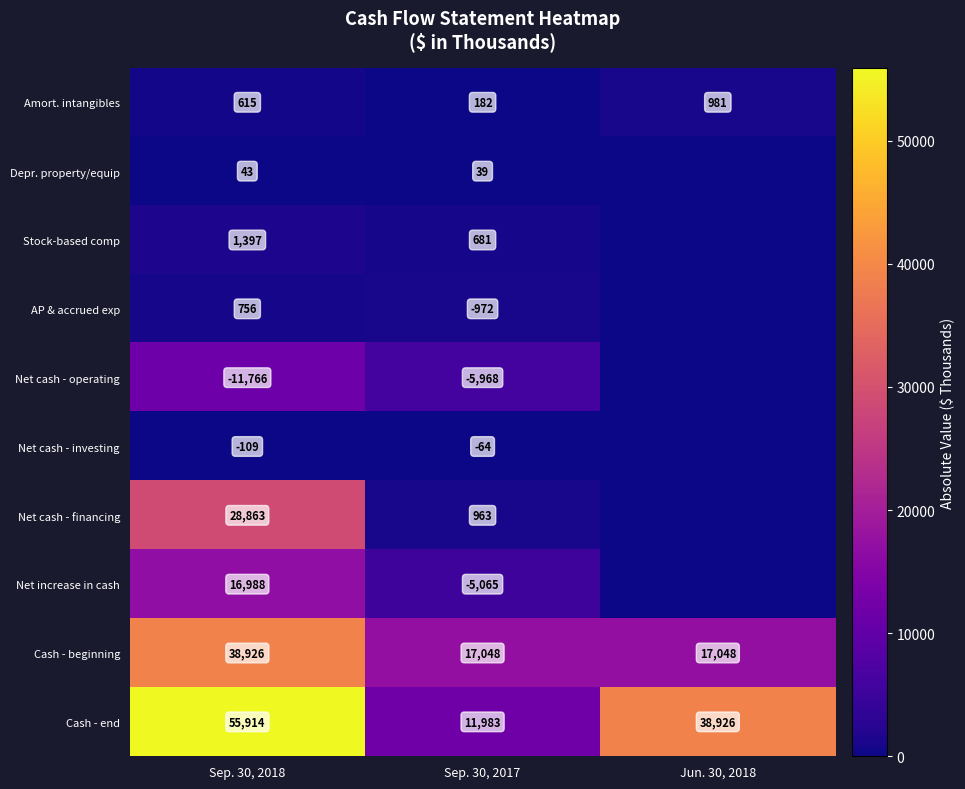

Is it true that Net cash - financing equals 28863 at Sep. 30, 2018?

True